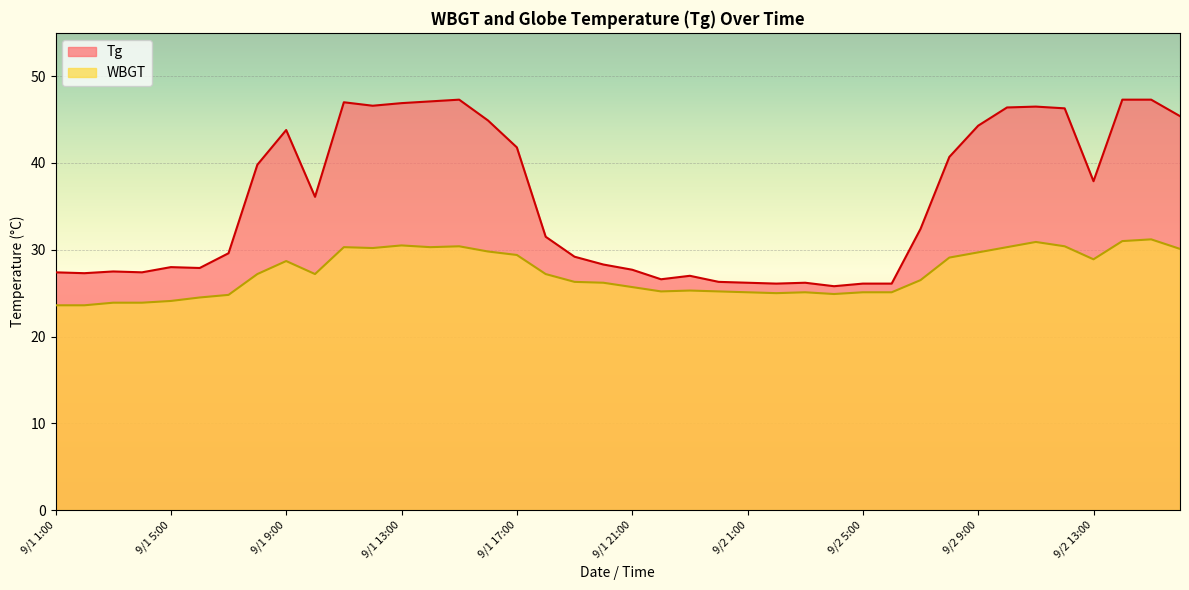

What is the smallest value displayed?

23.6